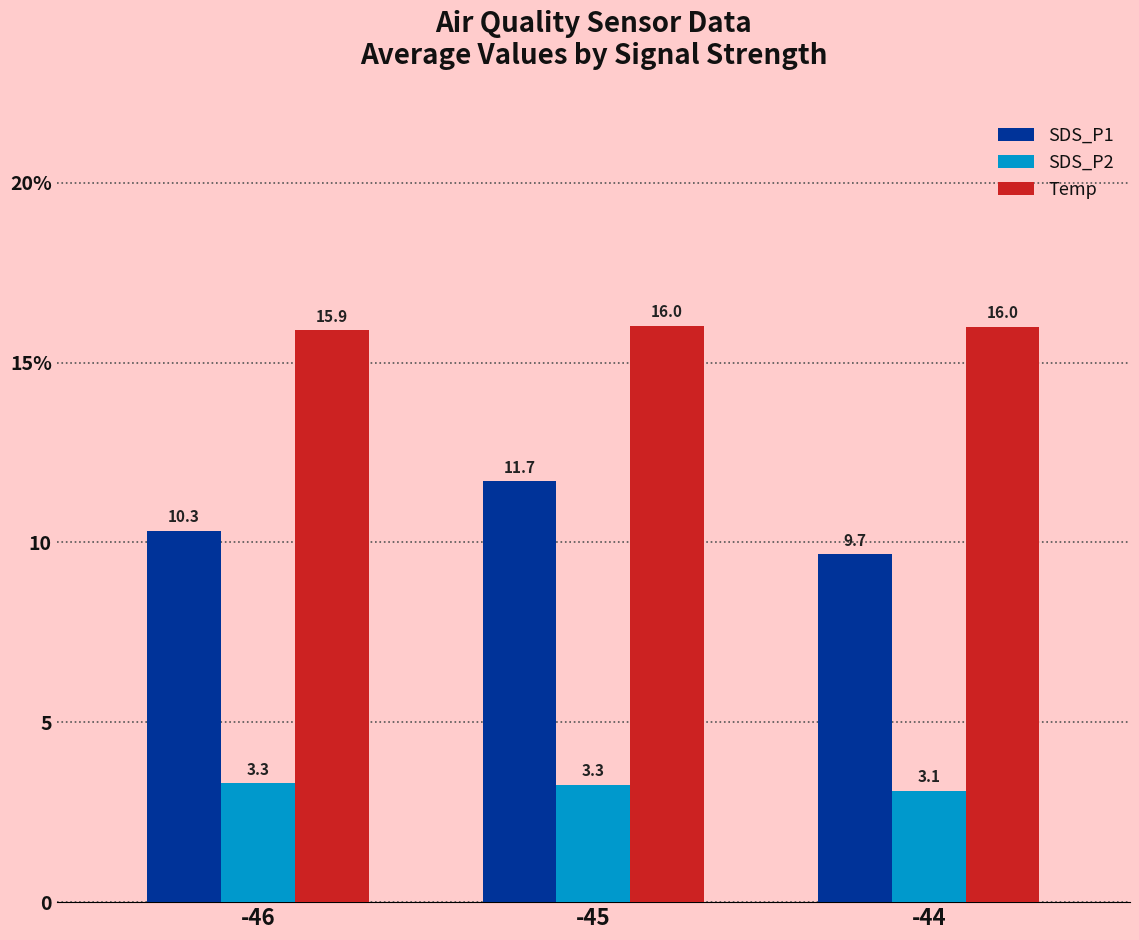

Does the chart contain stacked bars?

No